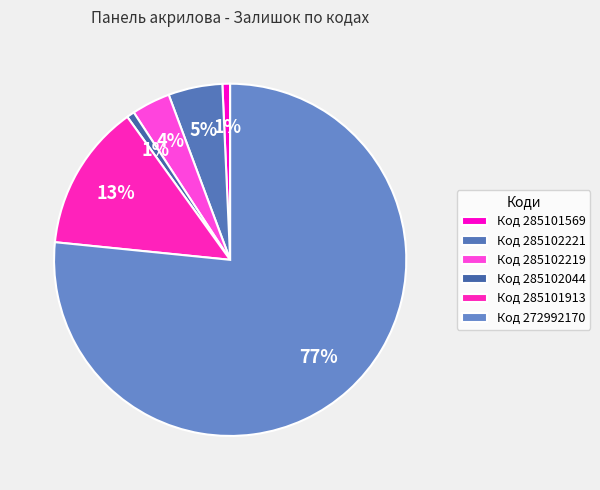

Is there any slice that represents more than half of the pie?

Yes